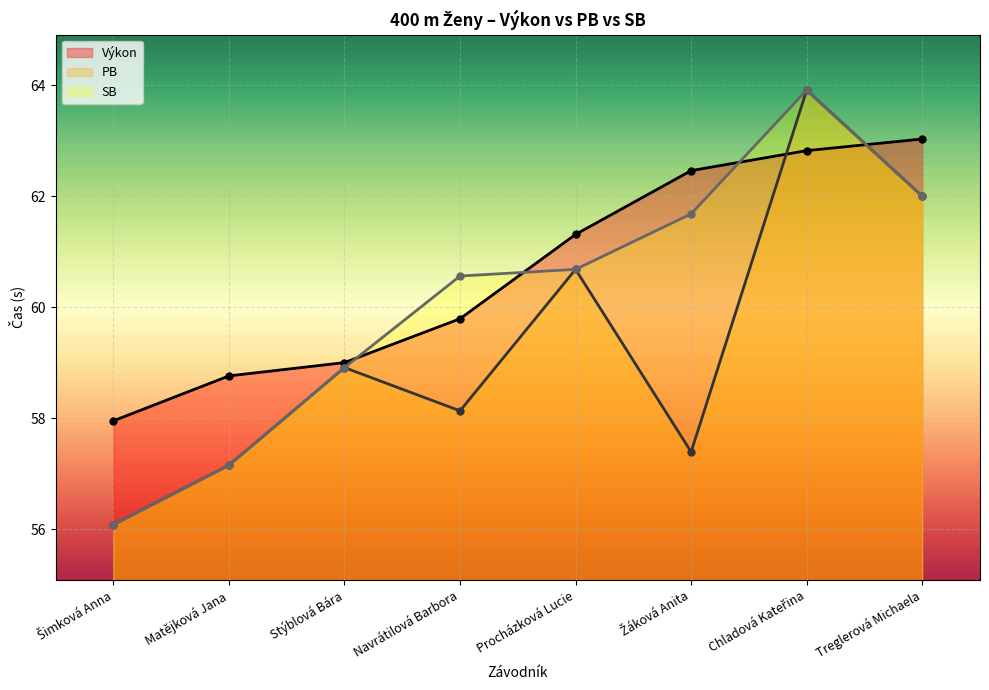

Where is the first local maximum for SB?

Chladová Kateřina